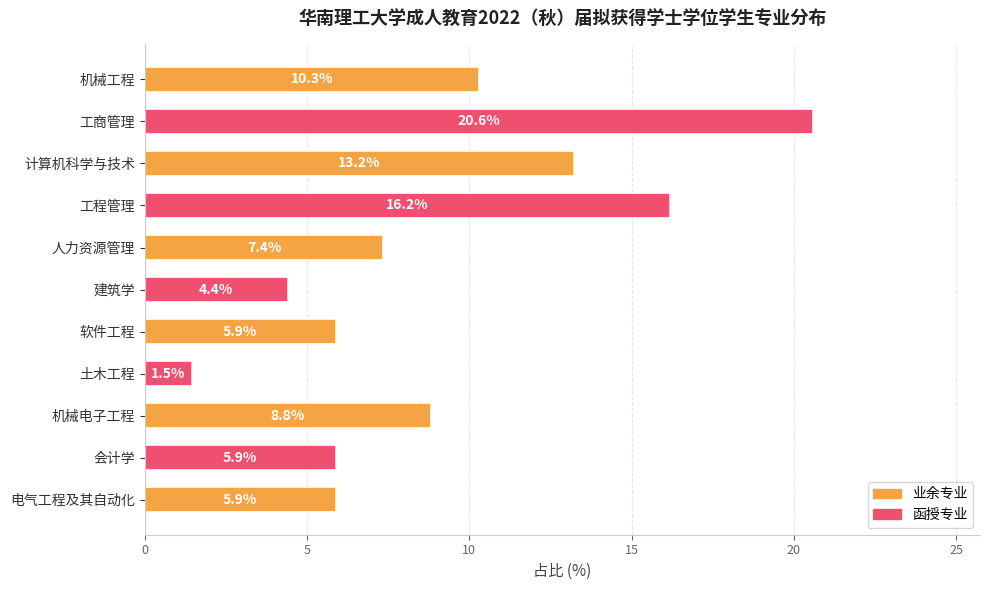

Where is the data nearest to the value 11?

机械工程